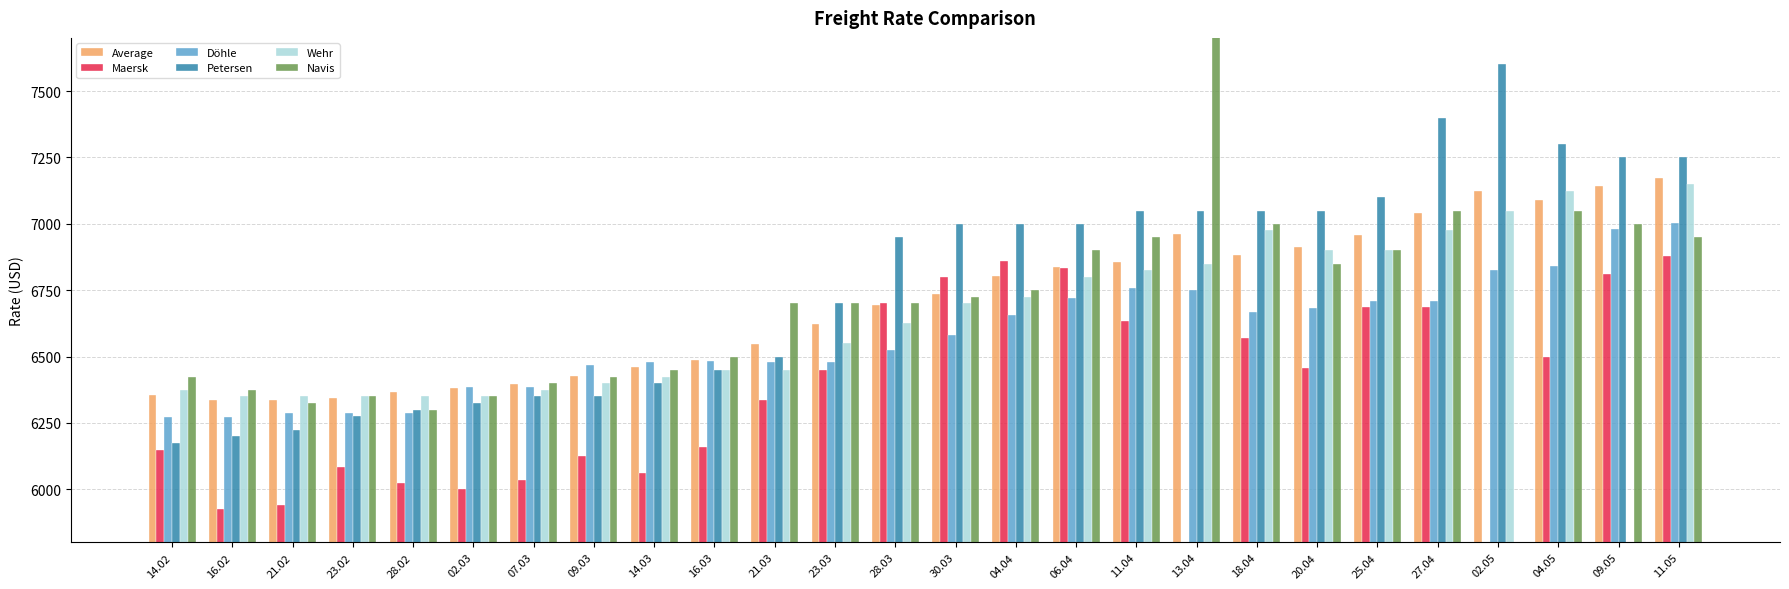

What position from the right is 21.03?

16